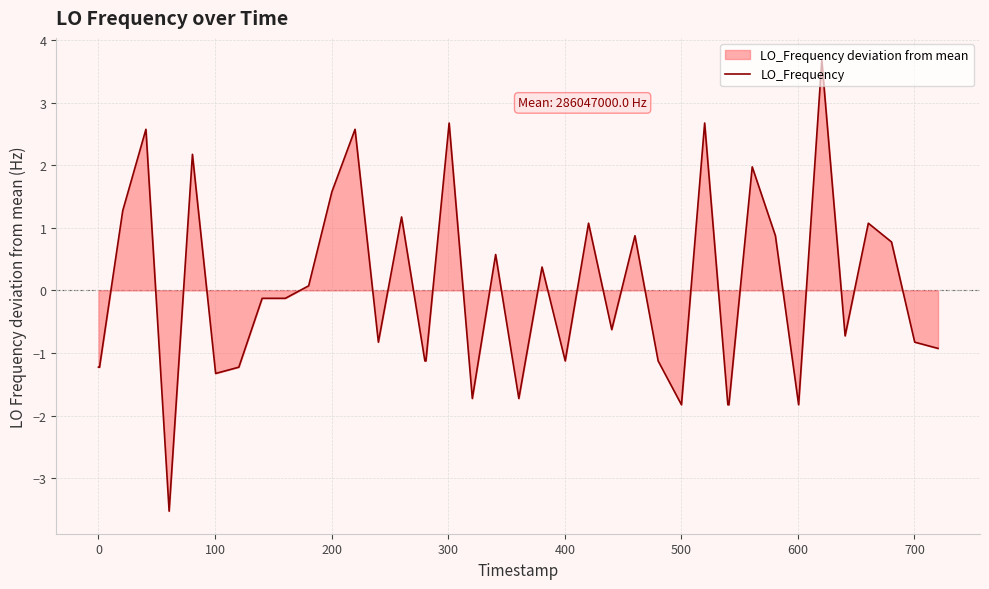

What is the greatest value displayed?

3.7